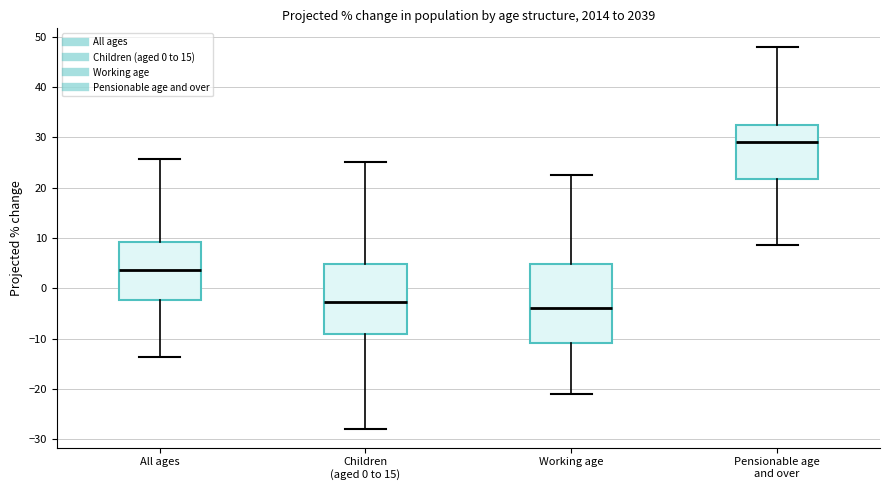

Where is the lower edge of the box for All ages on the y-axis? The values are not printed on the chart, so give them approximately, as read against the axis.

-2